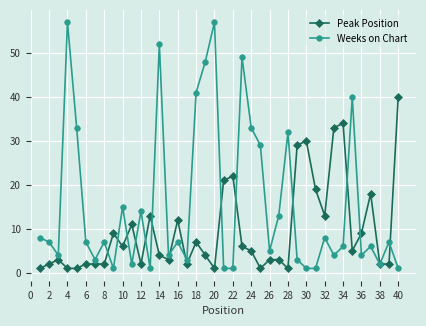

What is the sum of all Peak Position values?

384